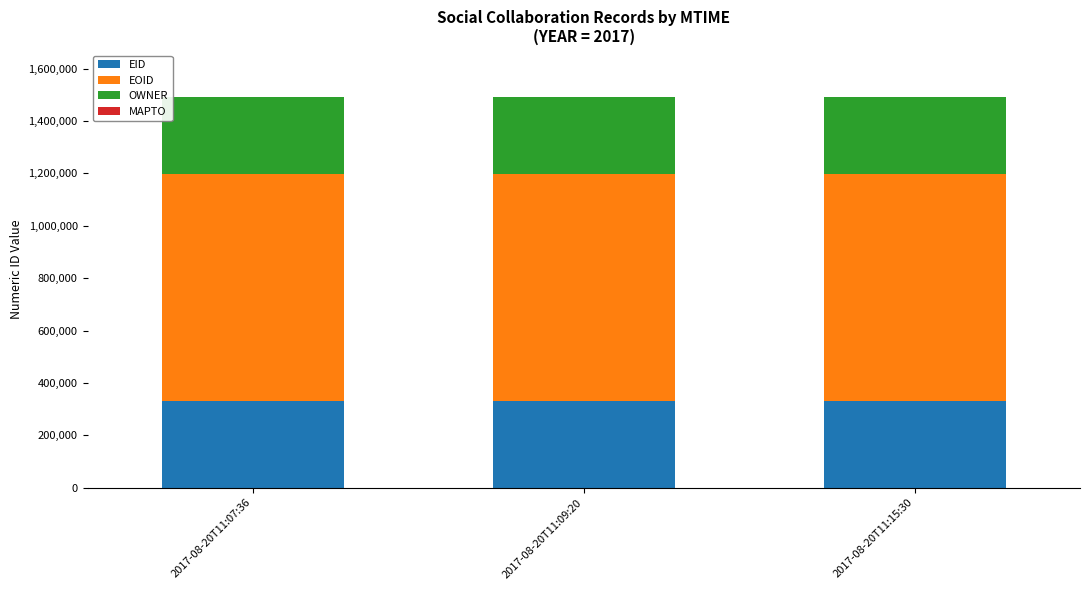

What is the maximum value for EID?

330951